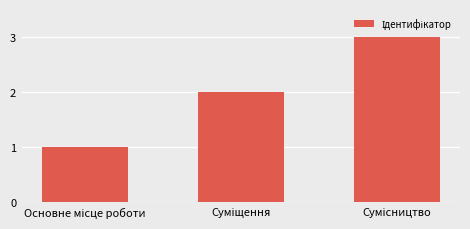

Does the chart contain stacked bars?

No